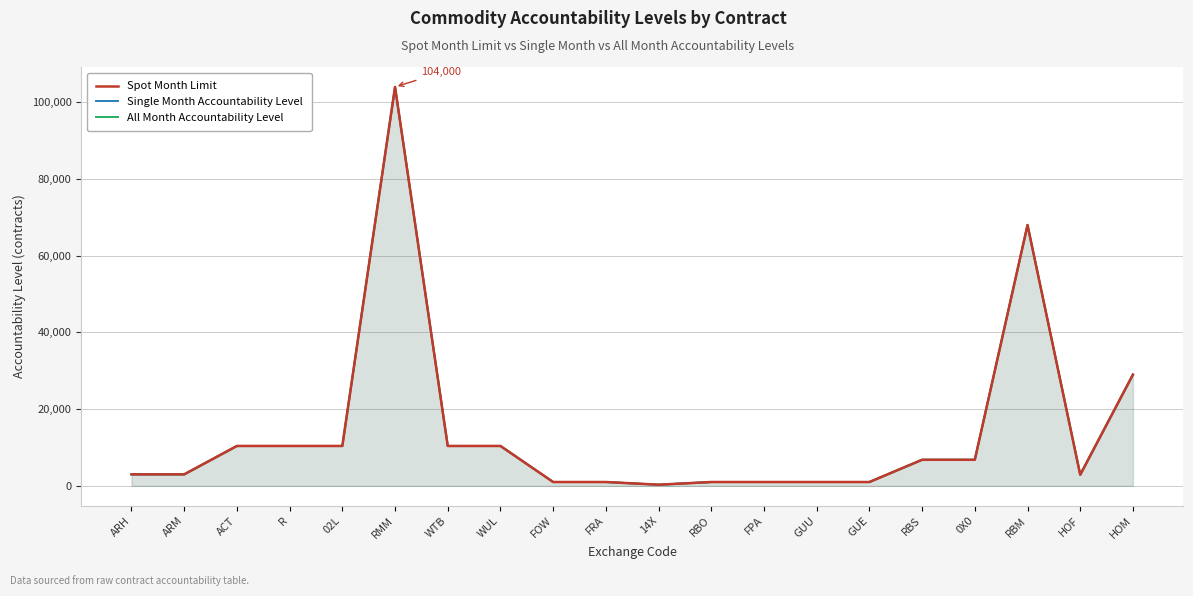

At which label does Single Month Accountability Level reach its minimum?

14X